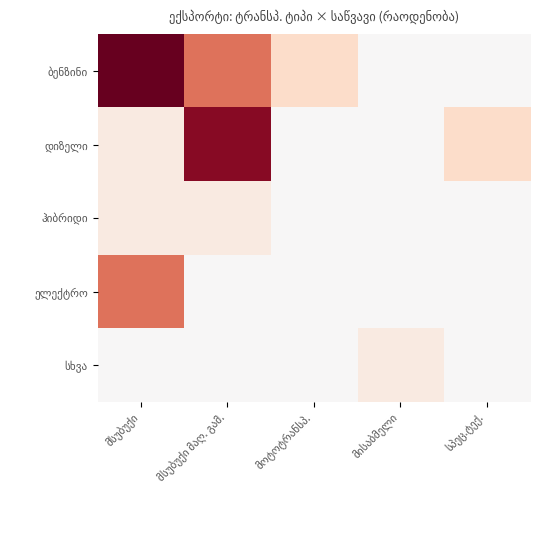

The ბენზინი series shows -5 at მისაბმელი. True or false?

False